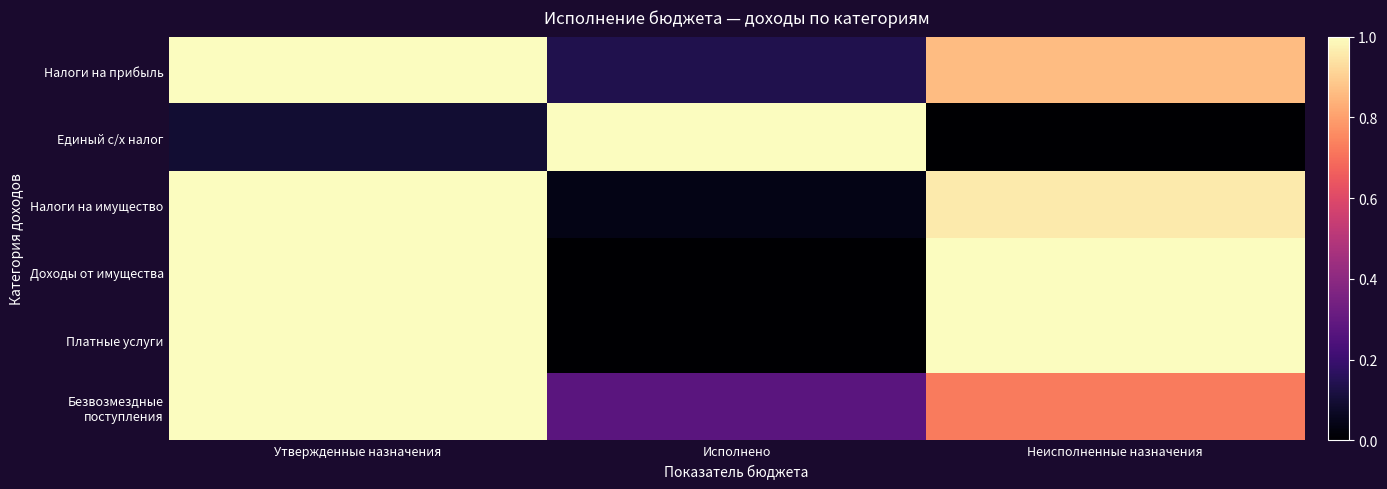

At how many categories does at least one series exceed 0?

3